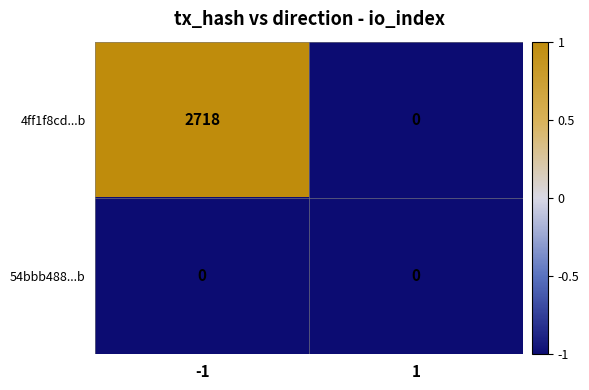

Reading left to right, what are all the values shown in this chart?

4ff1f8cd...b: 2718	0
54bbb488...b: 0	0